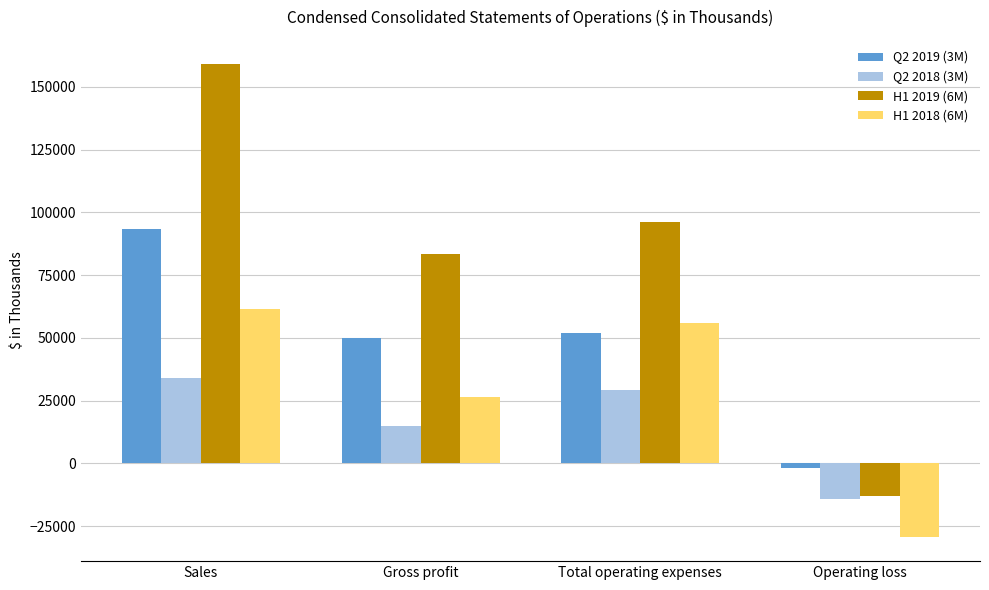

What is the difference between the highest and lowest values at Gross profit?

68170